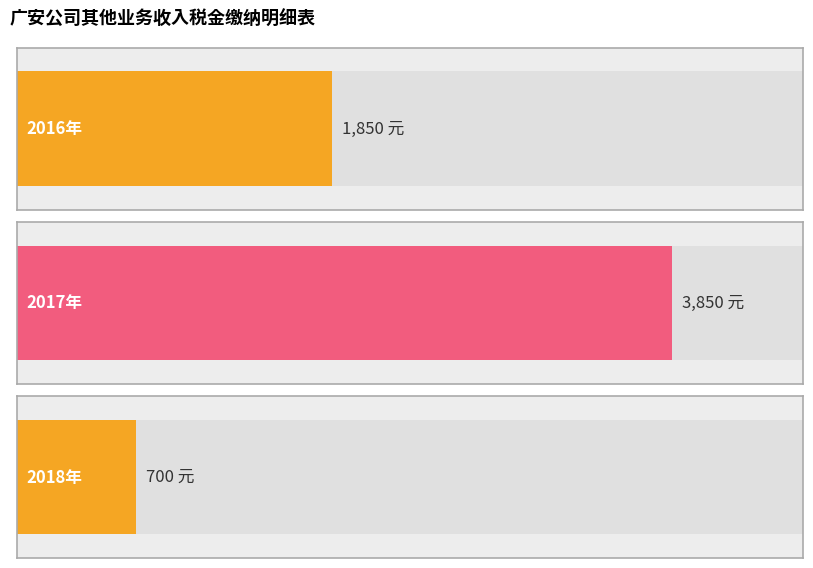

How many values are below 1850?

1